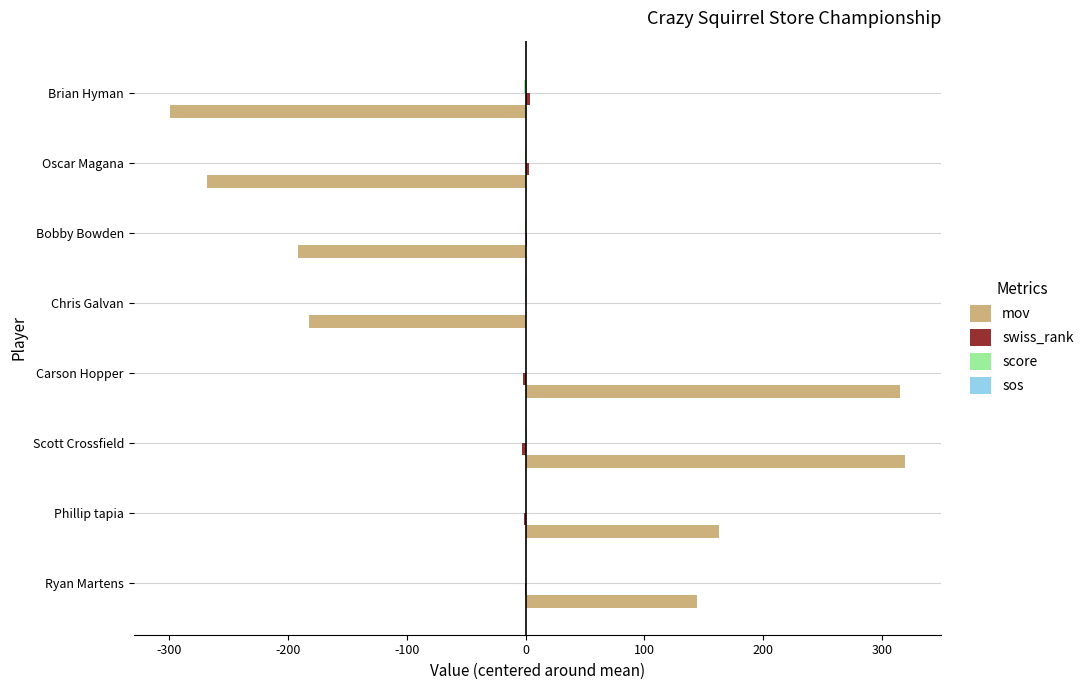

Which series changed the most between Scott Crossfield and Oscar Magana?

mov